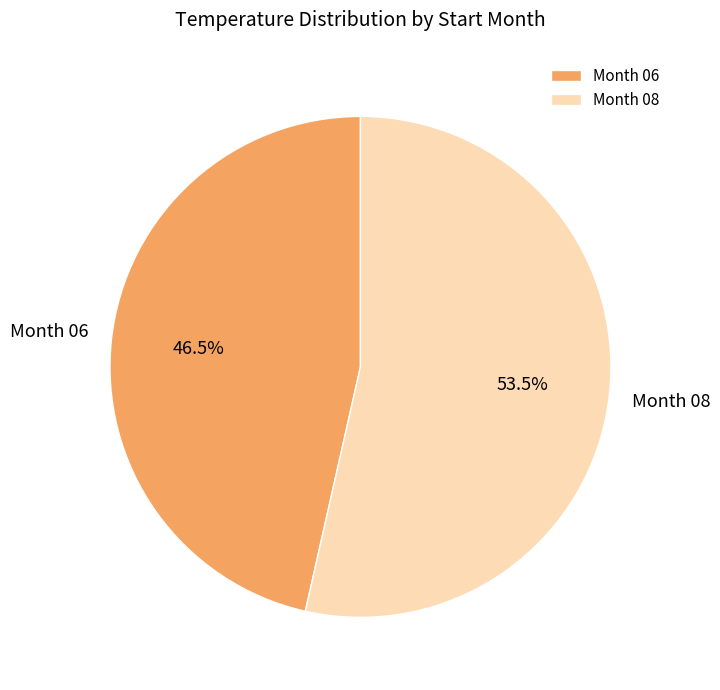

How many segments does this pie chart have?

2